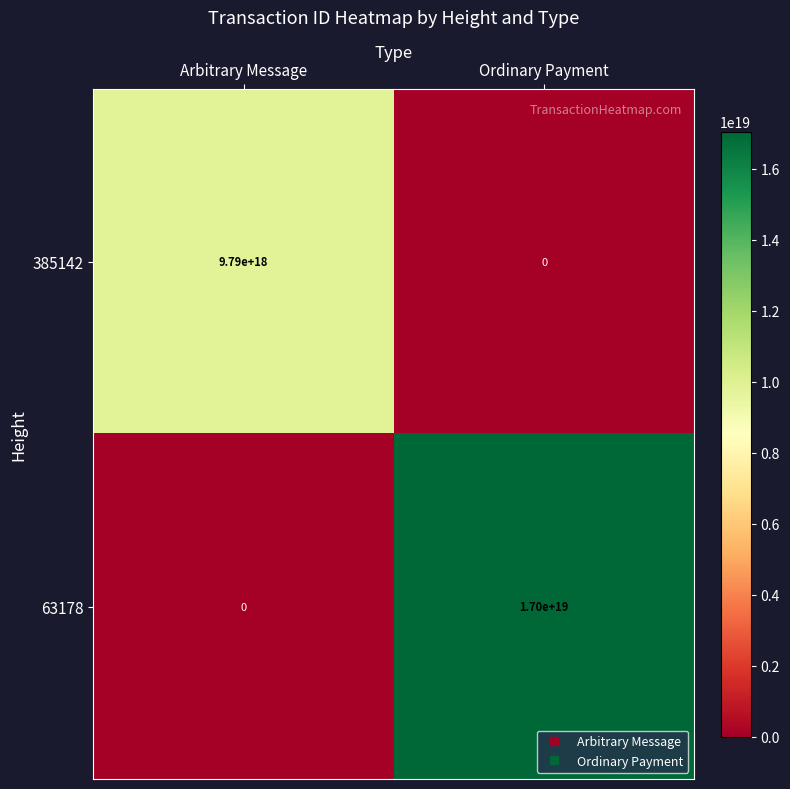

Which series has the largest total across all categories?

63178